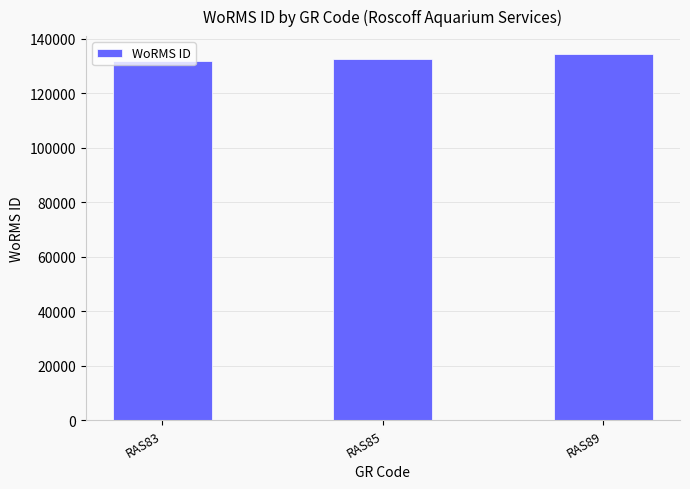

How many bars are there in total?

3